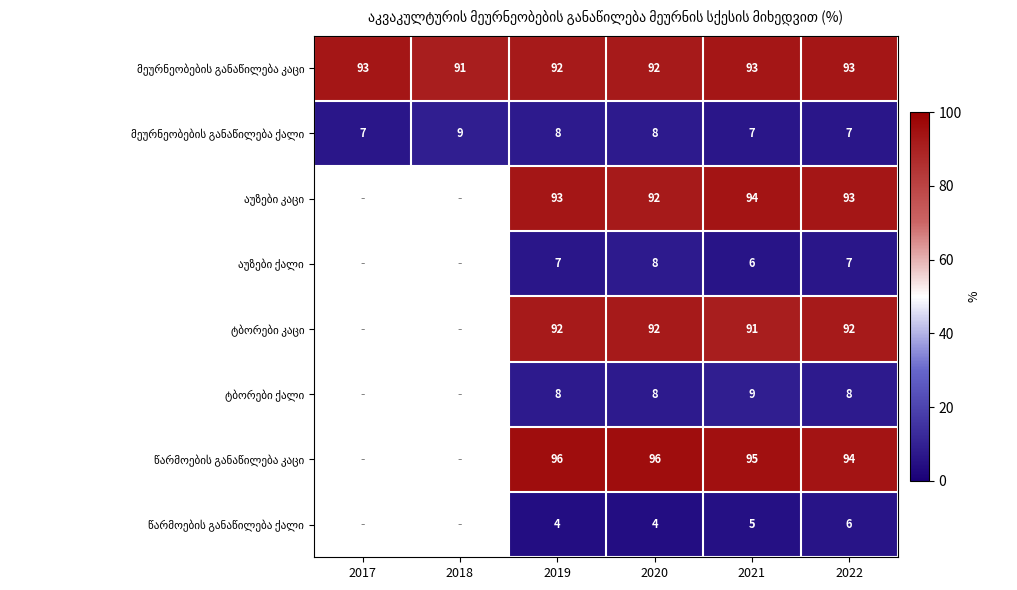

What is the spread (max minus min) of values at 2018?

82.0